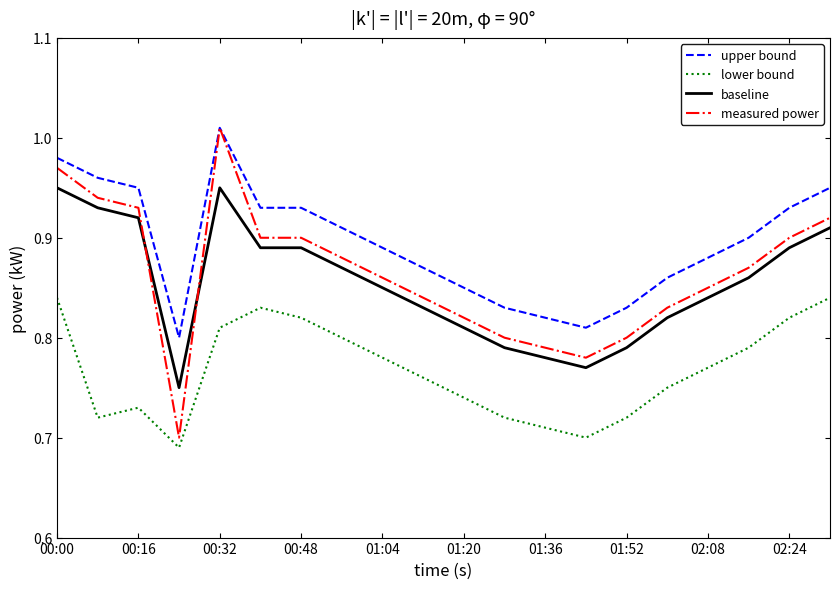

Which series has the largest range (max minus min)?

measured power